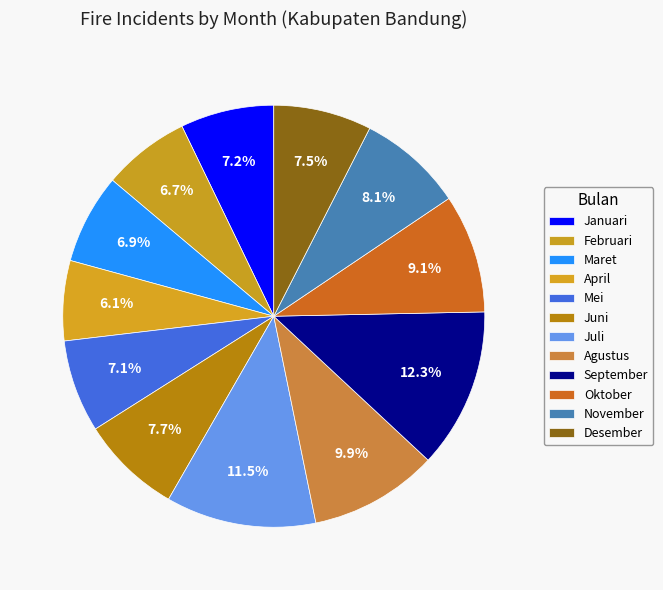

To the nearest percent, what is the difference between the Juli and September slice percentages?

1%